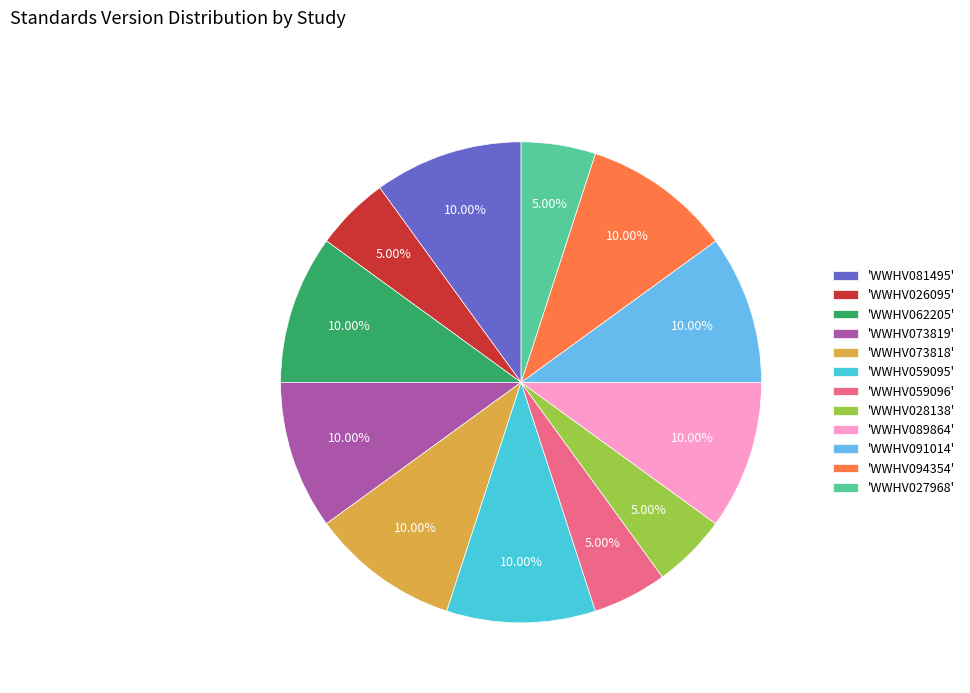

Do 'WWHV059096' and 'WWHV028138' together represent more than half of the pie?

No